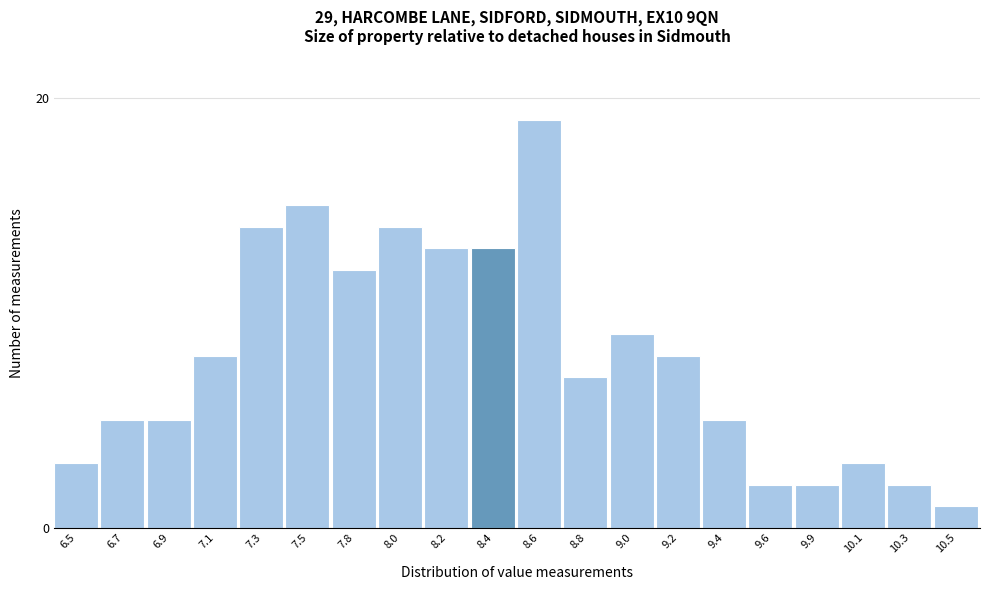

Reading left to right, list all the values displayed in this chart.

6.5=3	6.7=5	6.9=5	7.1=8	7.3=14	7.5=15	7.8=12	8.0=14	8.2=13	8.4=13	8.6=19	8.8=7	9.0=9	9.2=8	9.4=5	9.6=2	9.9=2	10.1=3	10.3=2	10.5=1